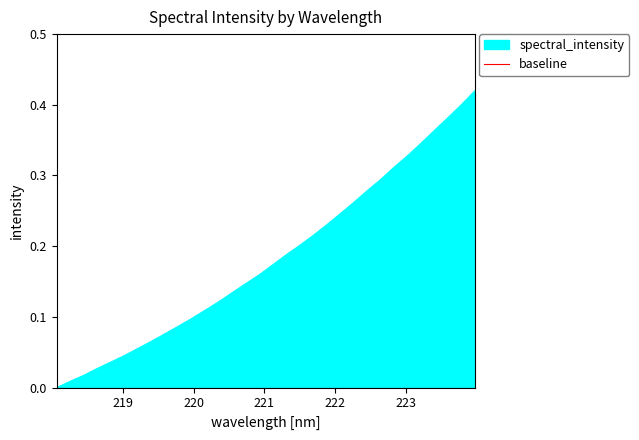

Reading left to right, list all the values displayed in this chart.

0.0	0.0	0.0	0.0	0.0	0.0	0.1	0.1	0.1	0.1	0.1	0.1	0.1	0.1	0.1	0.2	0.2	0.2	0.2	0.2	0.2	0.2	0.3	0.3	0.3	0.3	0.3	0.3	0.4	0.4	0.4	0.4